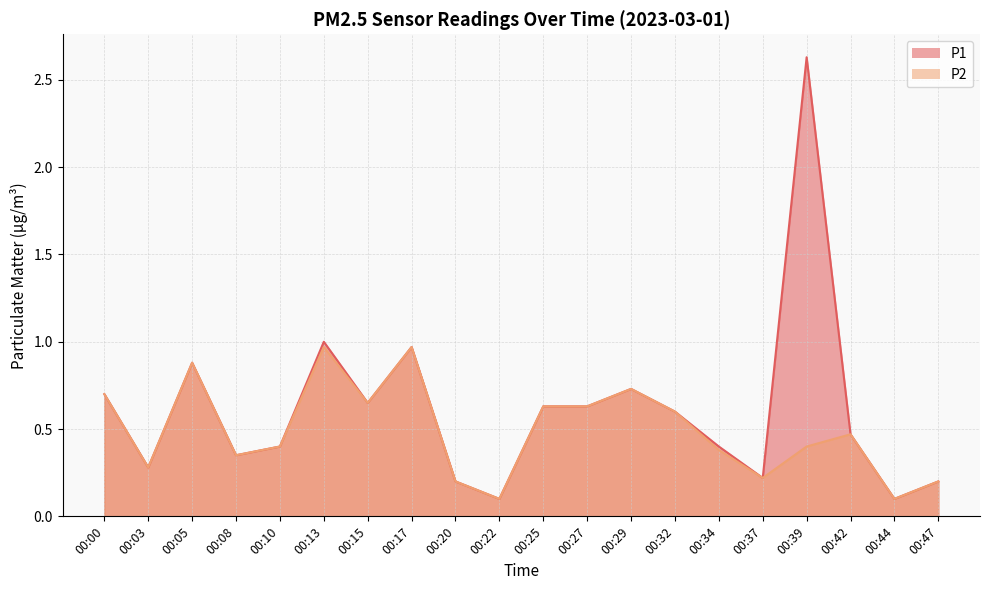

True or false: P2 and P1 cross at least once.

False